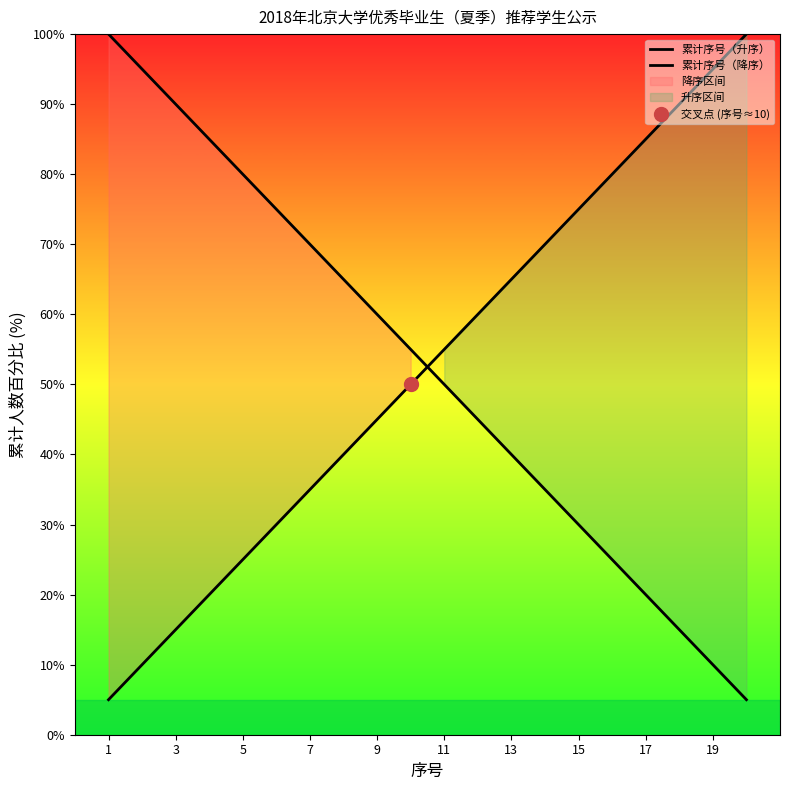

What is the average value of the 累计序号（降序） series?

52.5